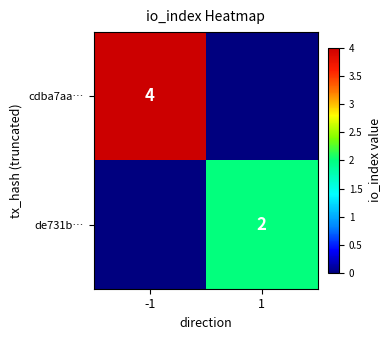

True or false: cdba7aa… has a value of 6 at -1.

False